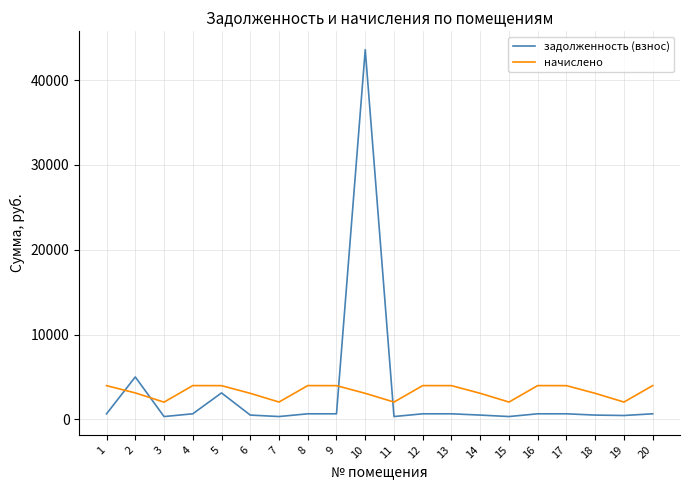

Is the value of начислено at 11 greater than the value of задолженность (взнос) at 7?

Yes